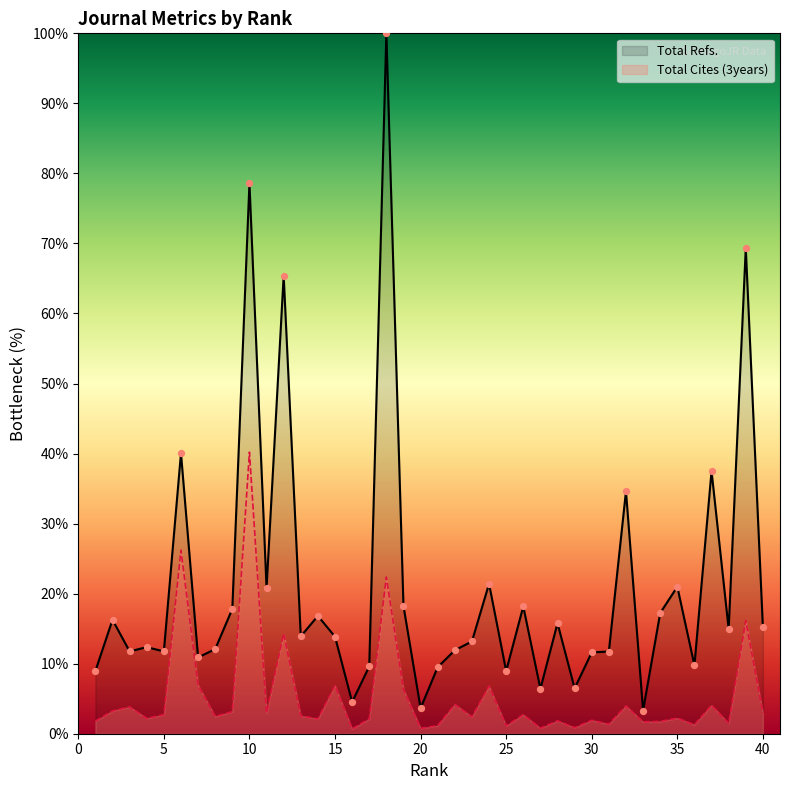

At how many categories does at least one series exceed 8?

35